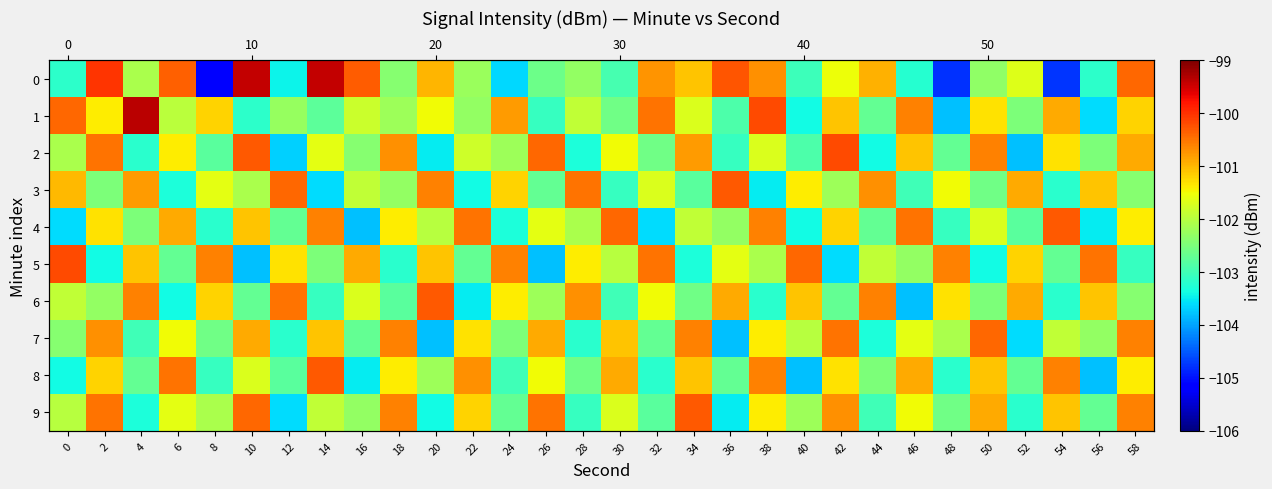

Is the value of 6 at 26 greater than the value of 9 at 42?

No